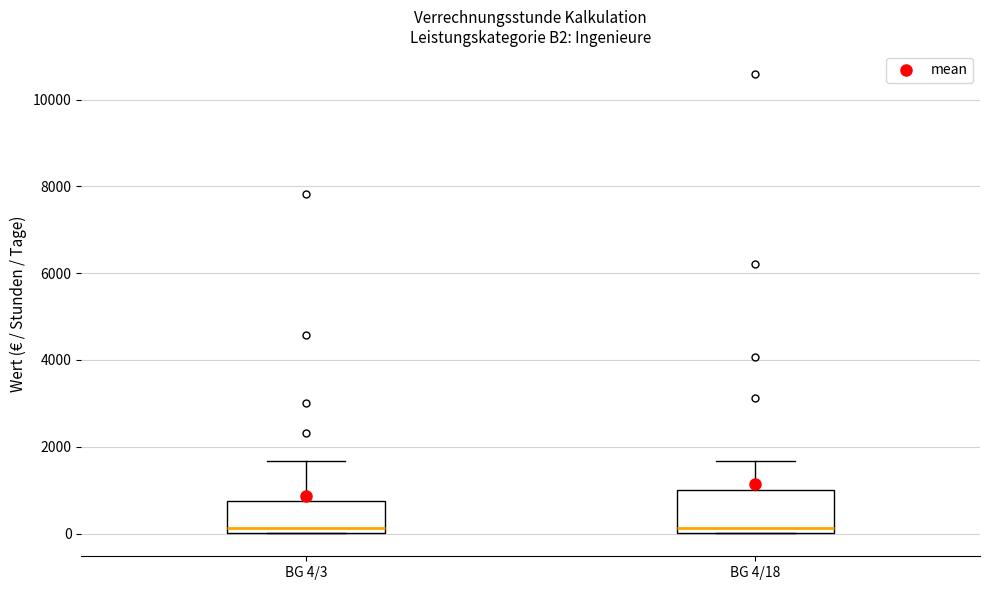

Where is the upper edge of the box for BG 4/18 on the y-axis? The values are not printed on the chart, so give them approximately, as read against the axis.

1000